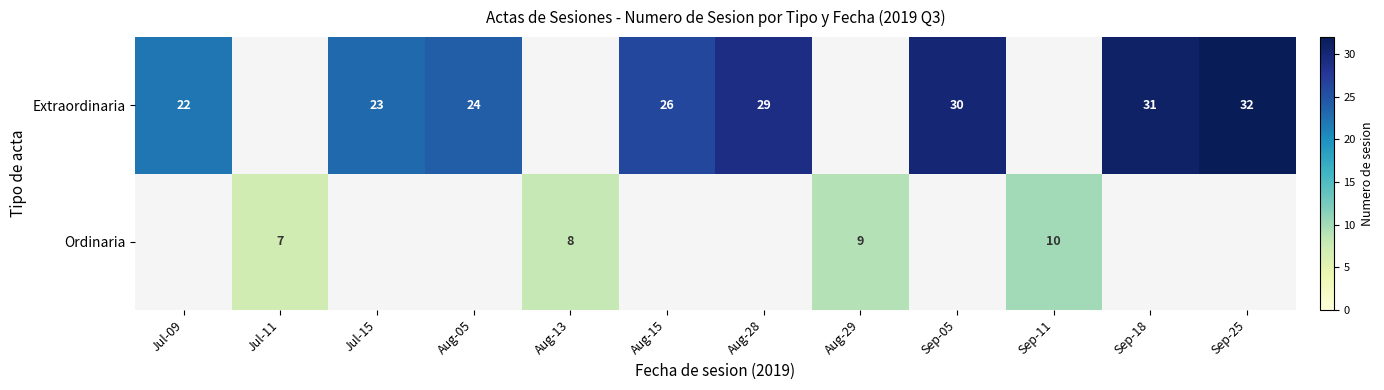

The value of Ordinaria at Sep-11 is 10. True or false?

True